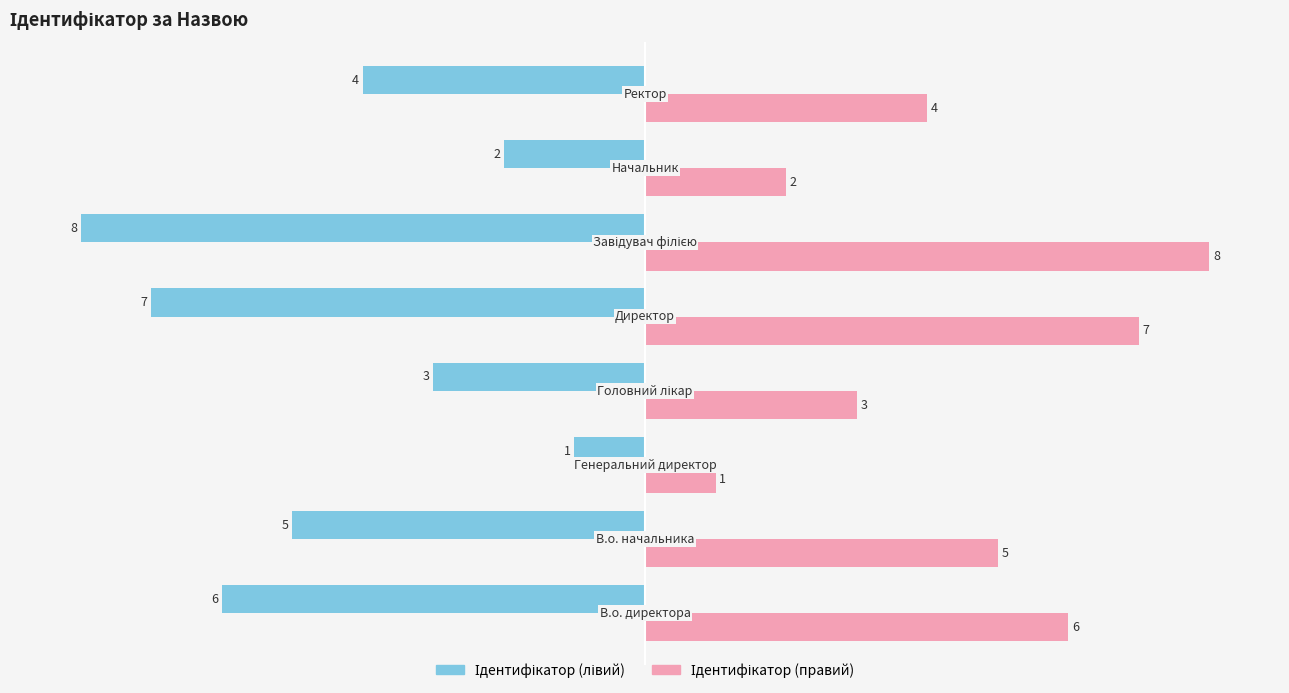

What is the smallest value displayed?

-8